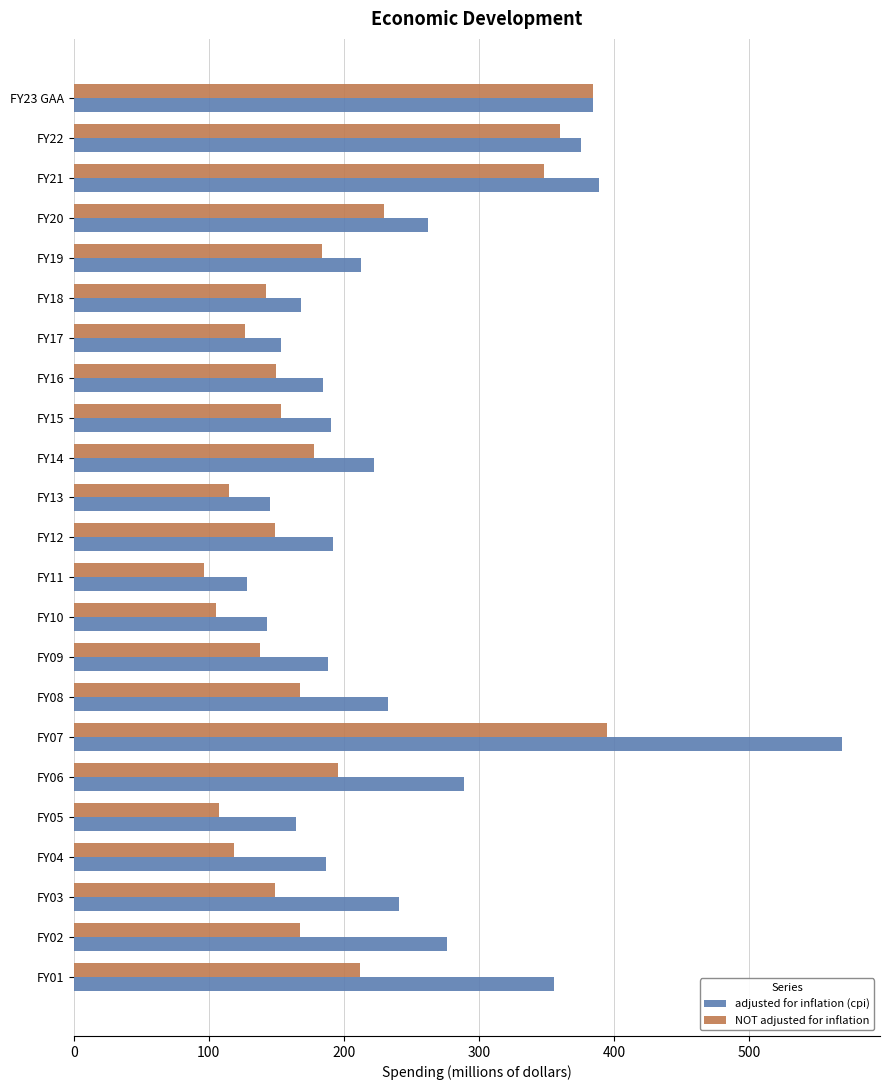

What is the greatest value displayed?

568.6